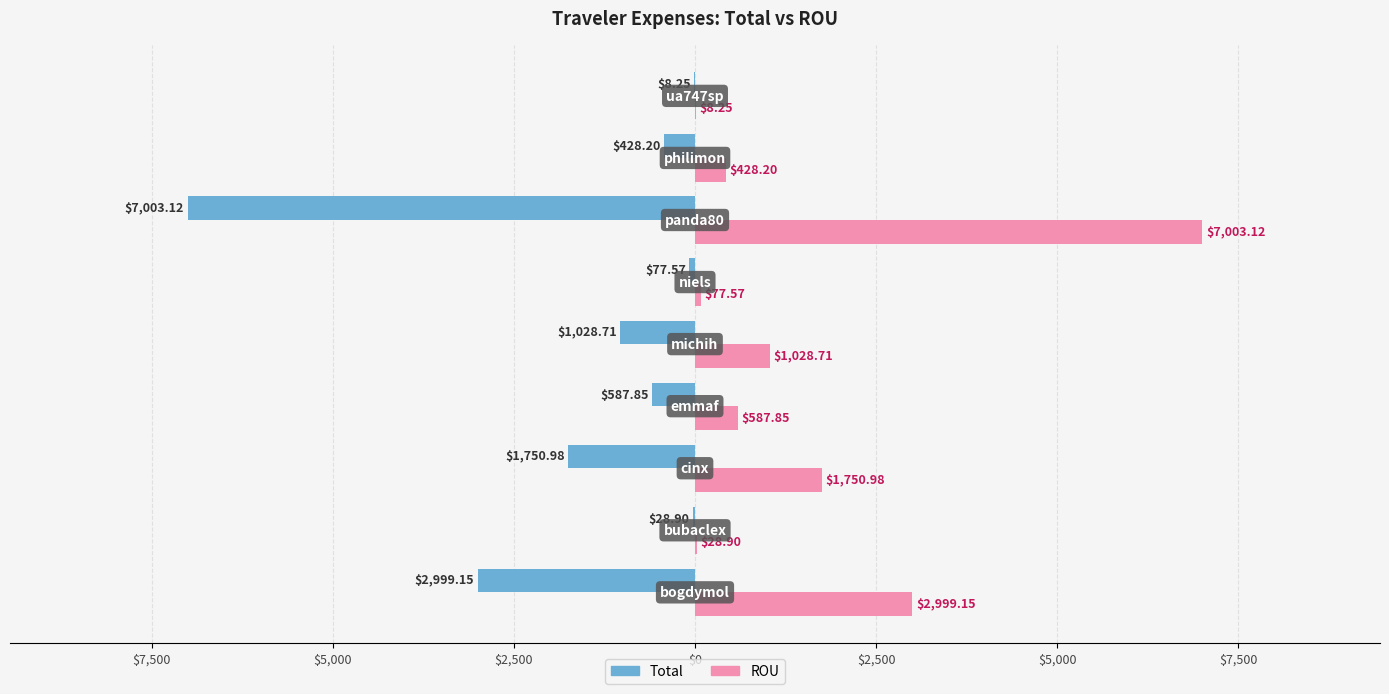

What are all the series names shown in the legend?

Total, ROU